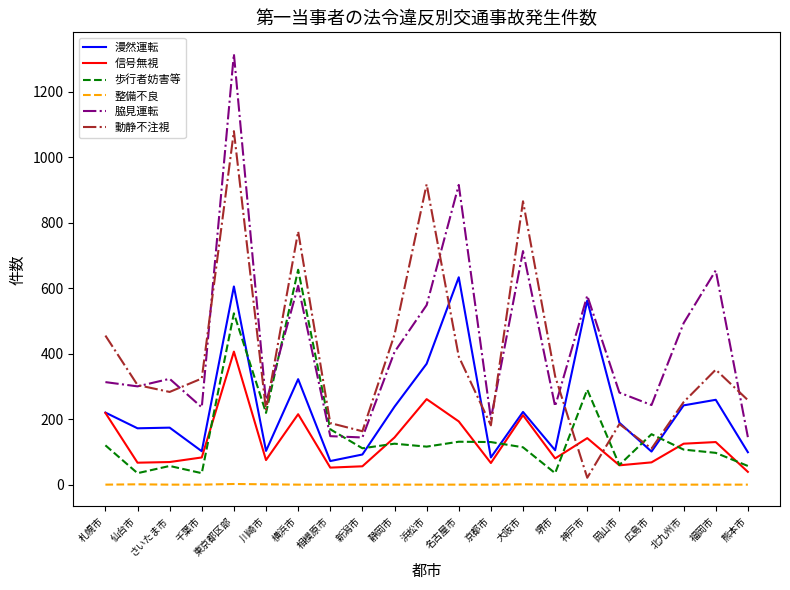

True or false: 脇見運転 and 信号無視 intersect in this chart.

False